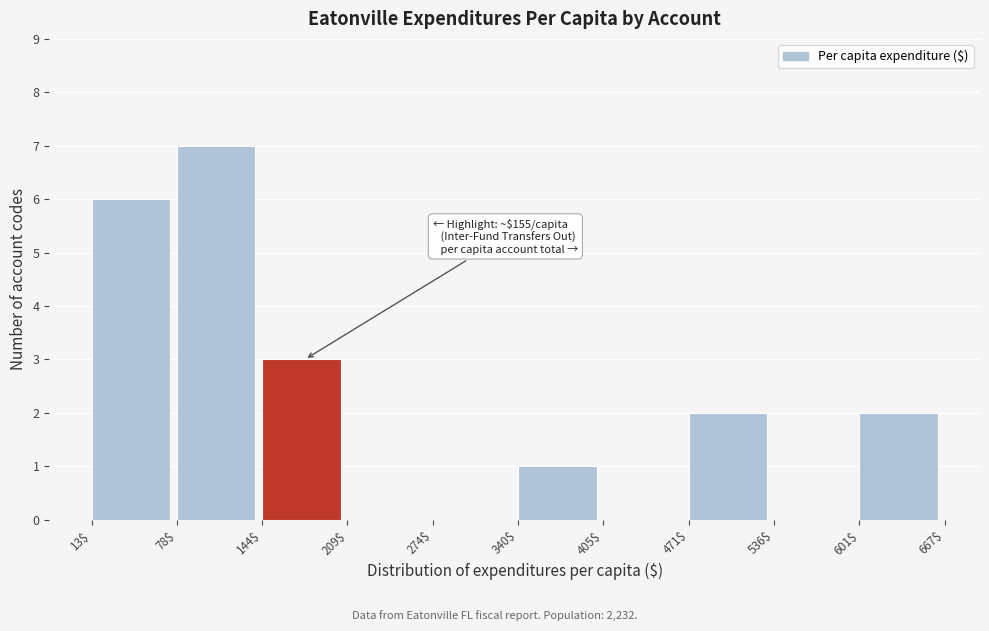

Which range on the x-axis has the tallest bar?

78$ to 144$